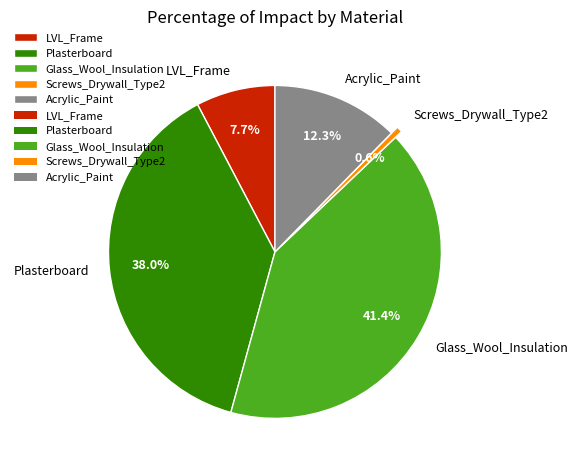

What percentage is NOT represented by Glass_Wool_Insulation?

58.6%